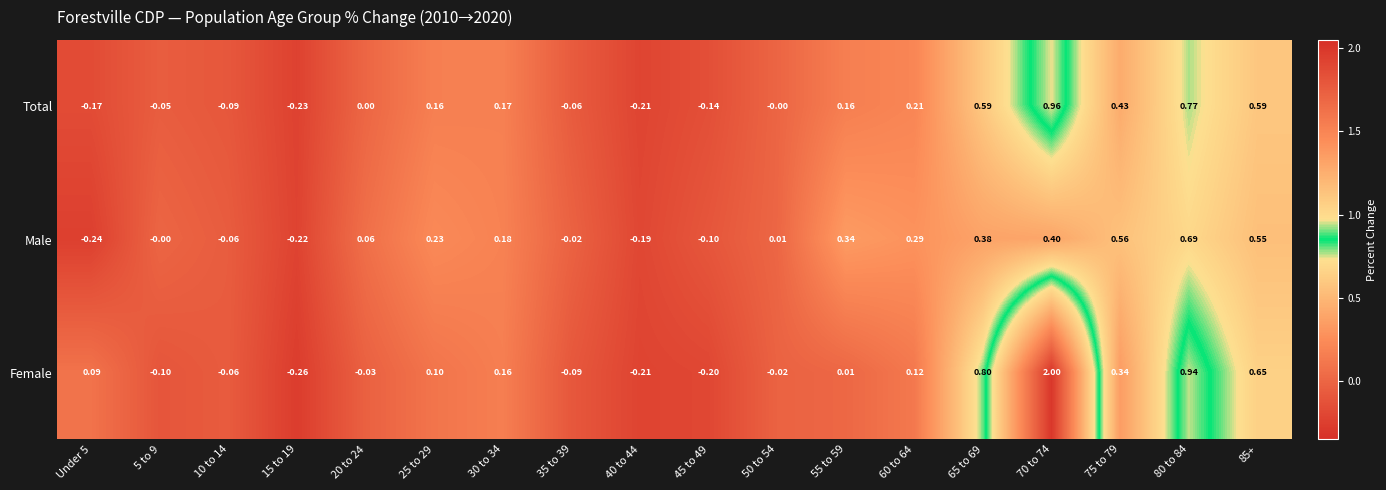

Which series has the largest range (max minus min)?

Female